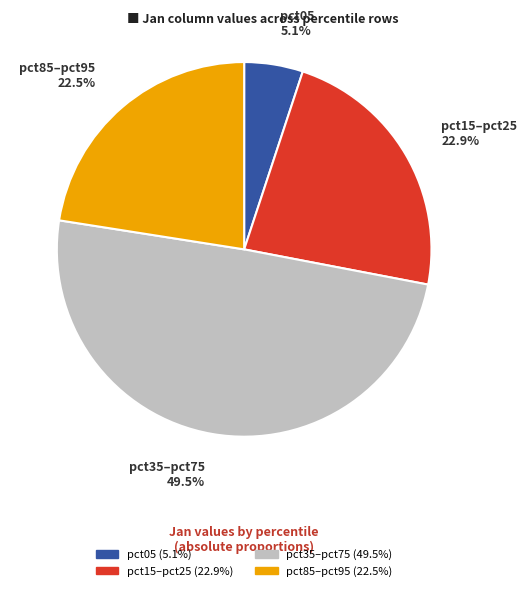

How many slices are in this pie chart?

4